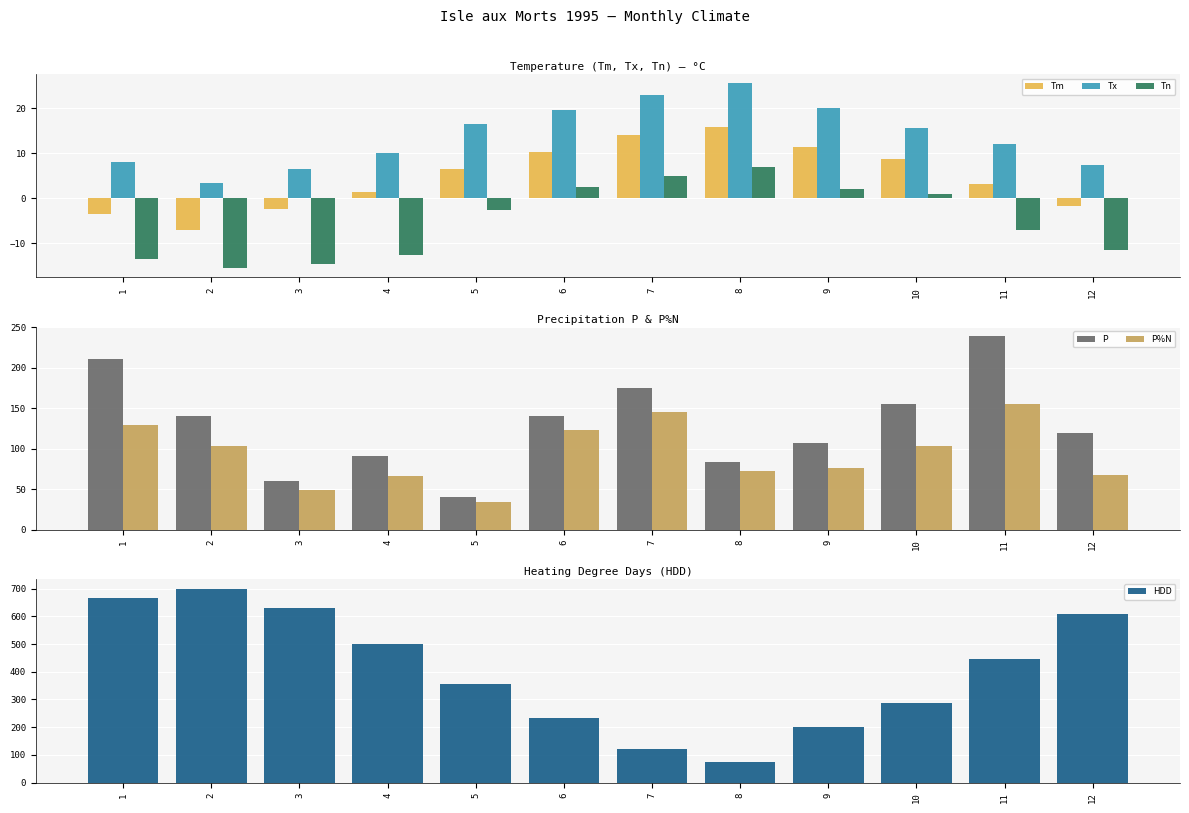

At which category is the sum across all series the highest?

1